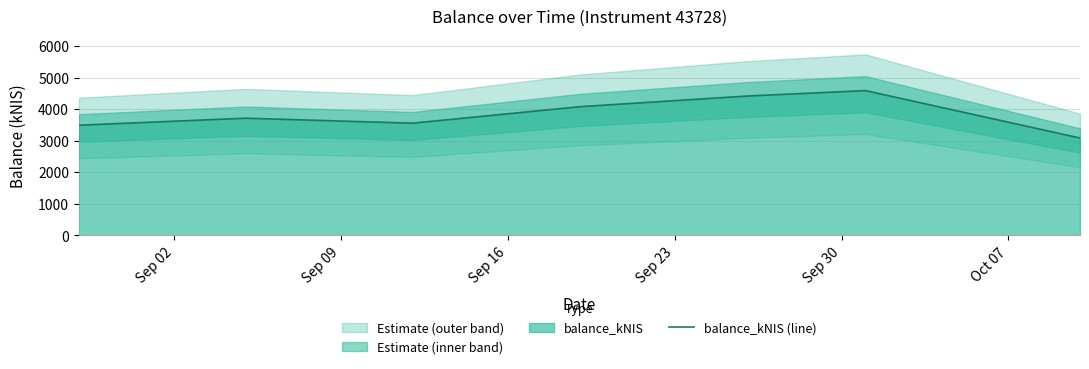

What is the minimum value for balance_kNIS (line)?

3086.7